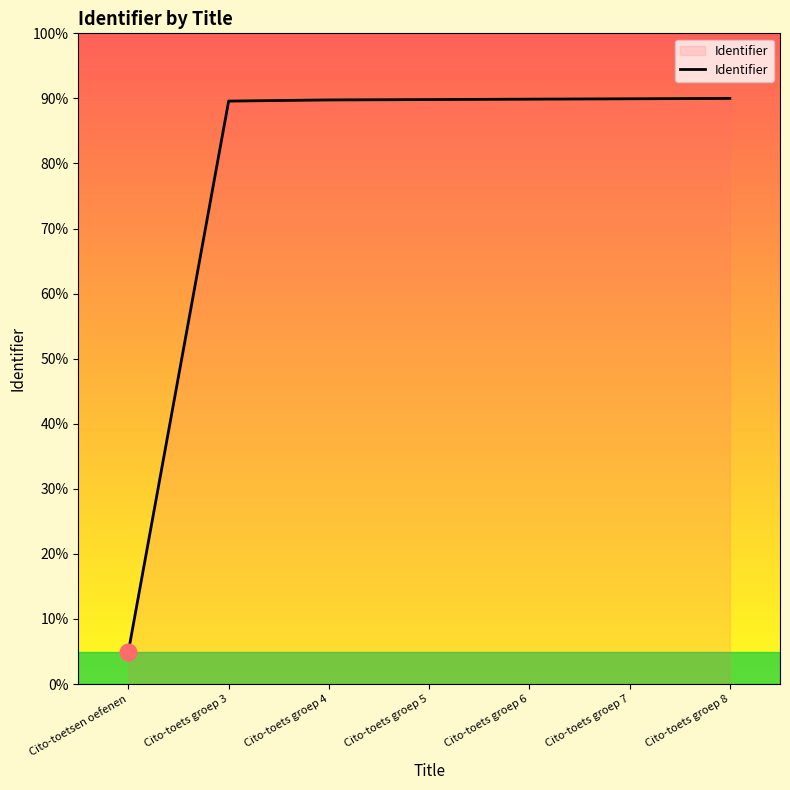

Which has a higher value, Cito-toetsen oefenen or Cito-toets groep 5?

Cito-toets groep 5